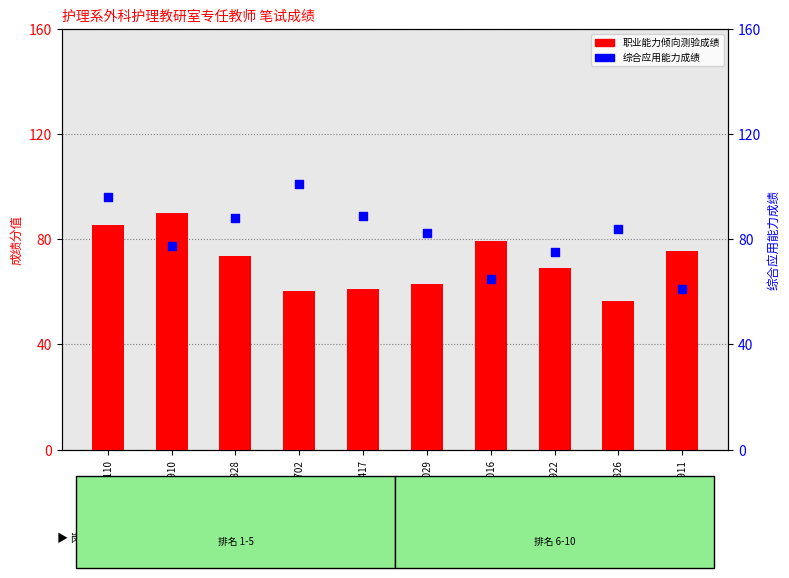

Which series has the widest spread of Y values?

综合应用能力成绩